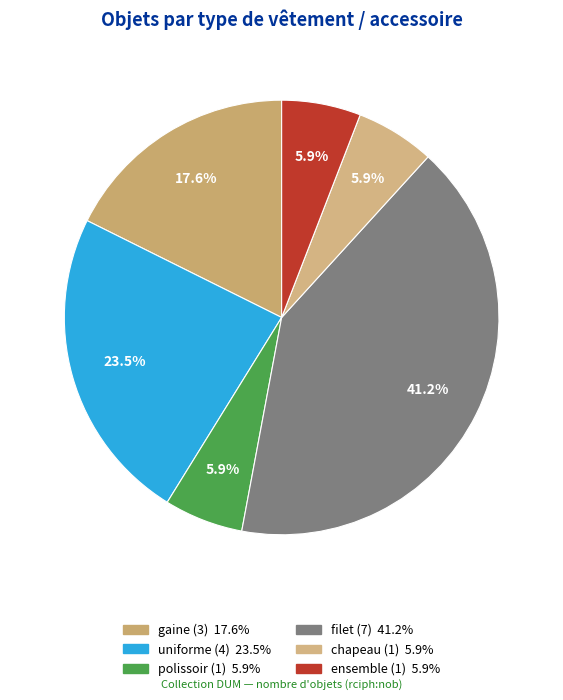

What is the largest slice in the pie chart?

filet